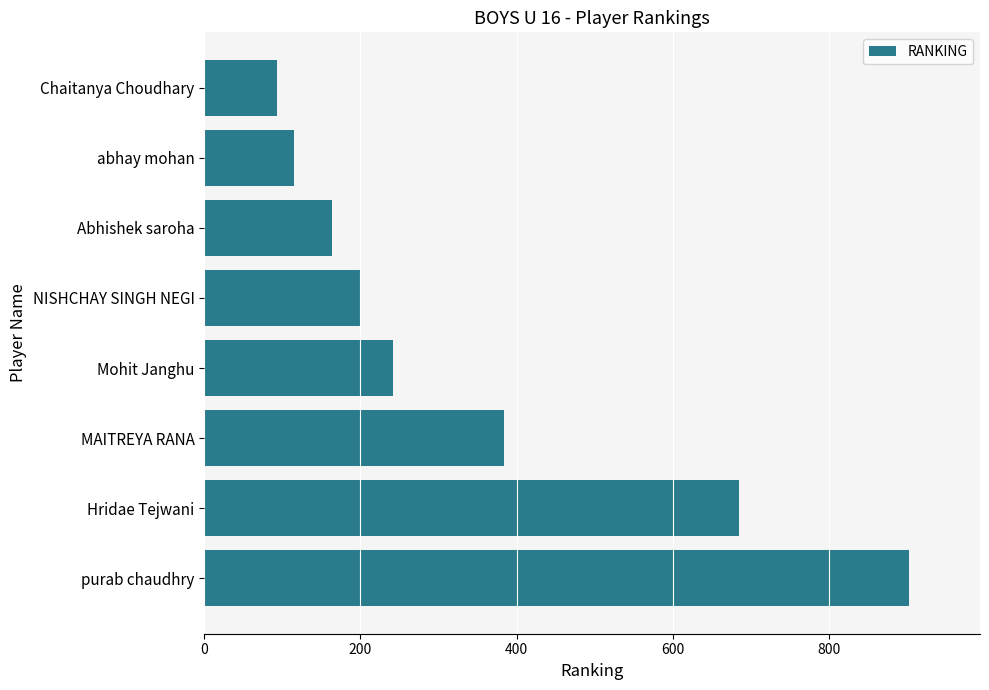

True or false: the data shows 93 at Chaitanya Choudhary.

True